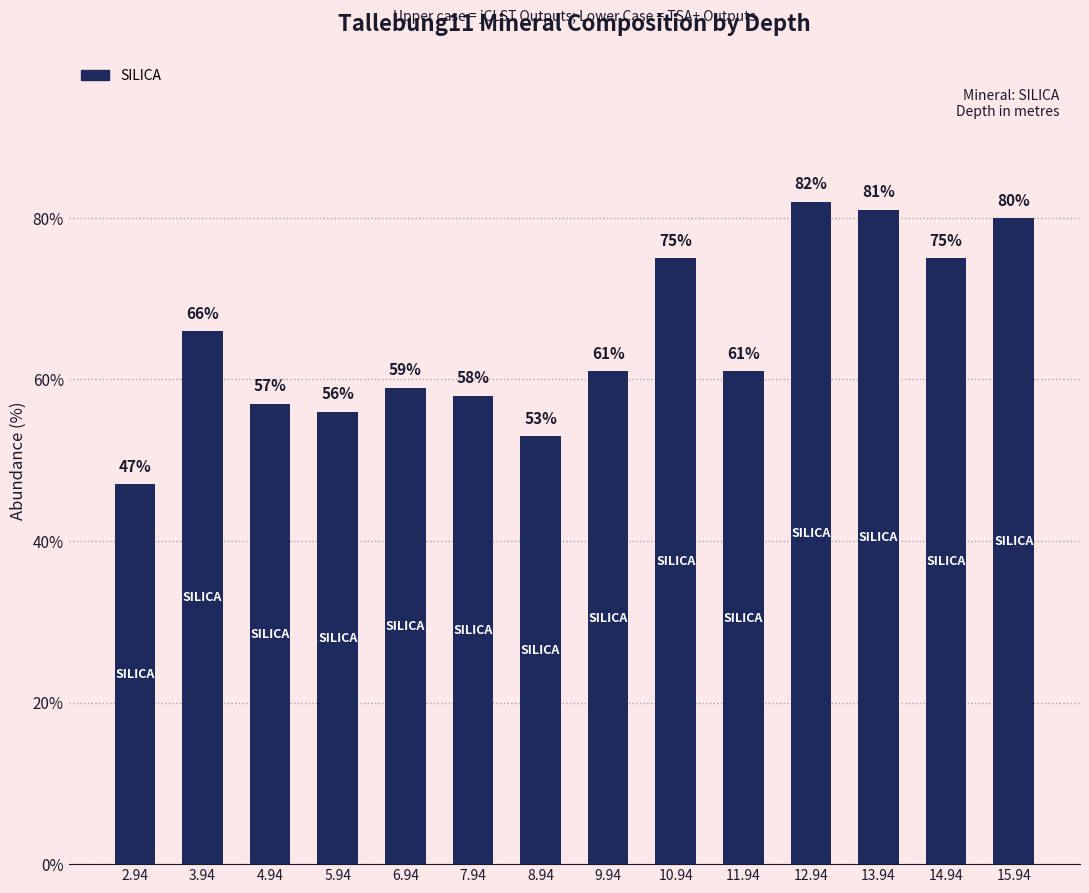

Where is the data nearest to the value 64?

3.94